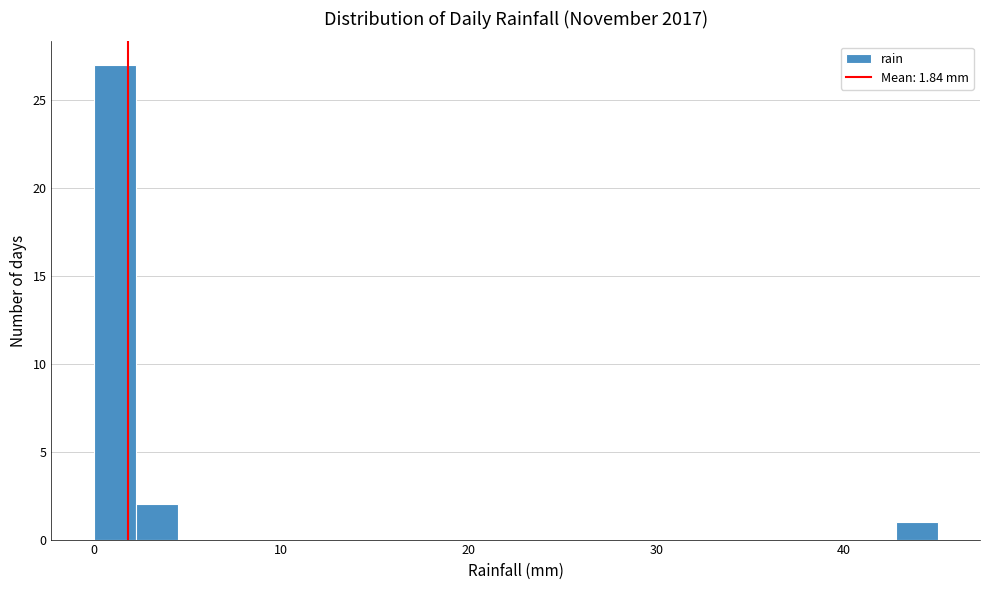

Around what value on the x-axis is the tallest bar? Give the approximate position of its centre, as read against the axis.

1